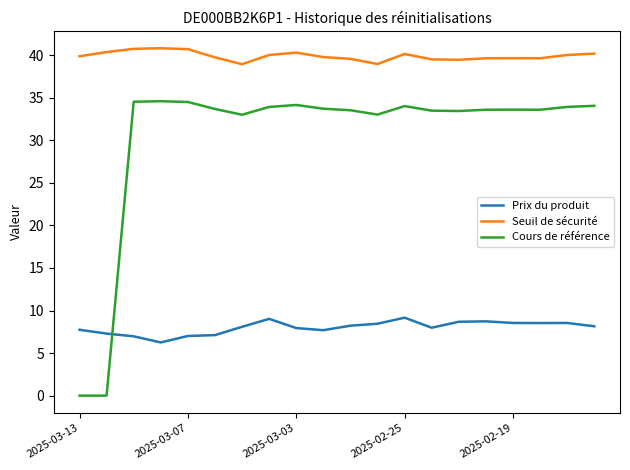

True or false: Seuil de sécurité and Cours de référence cross at least once.

False